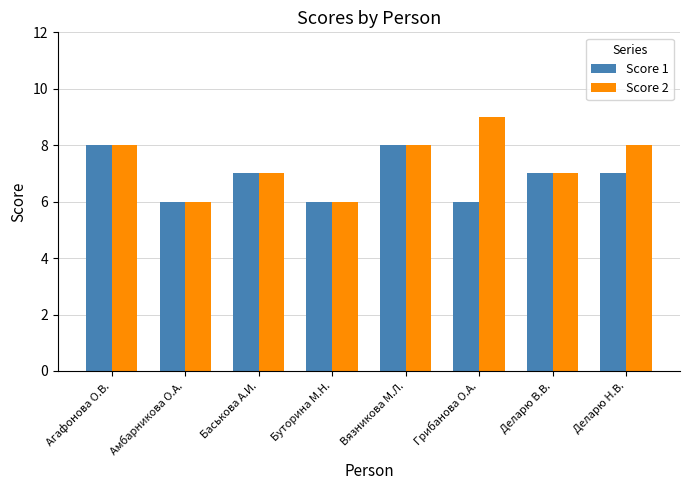

Is the value of Score 2 at Амбарникова О.А. greater than the value of Score 1 at Вязникова М.Л.?

No